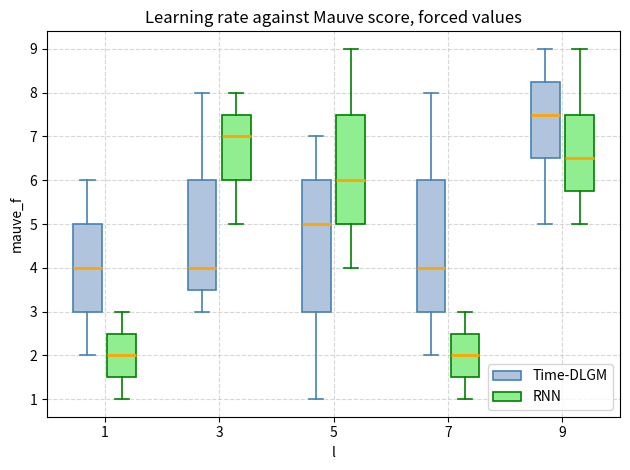

Where does the upper whisker of the box for 3 (Time-DLGM) end on the y-axis? The values are not printed on the chart, so give them approximately, as read against the axis.

8.0